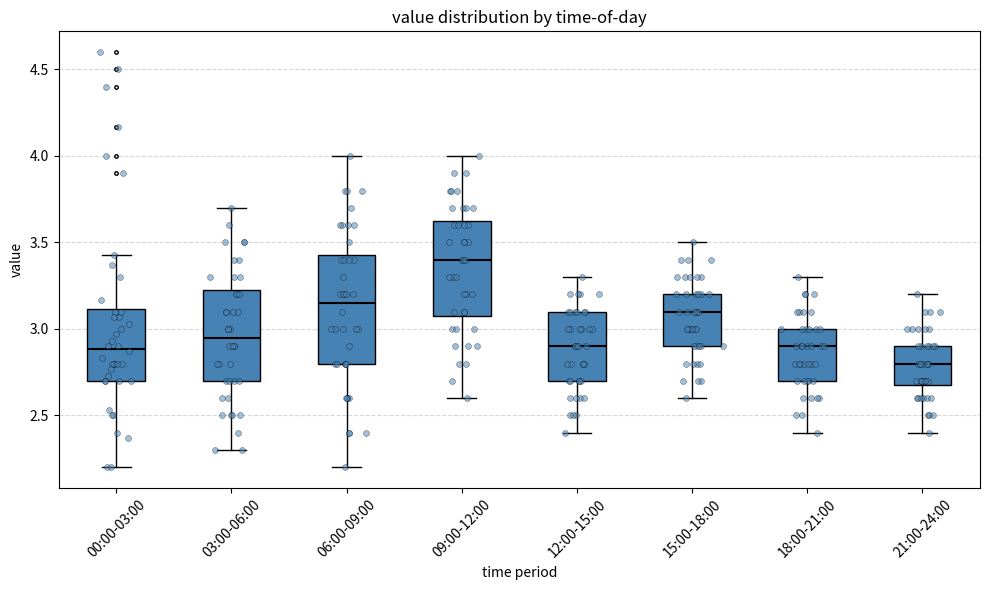

Comparing the boxes themselves (not the whiskers), which one is the tallest?

06:00-09:00